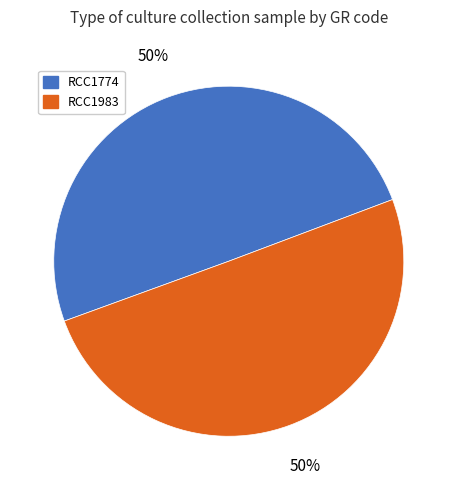

To the nearest percent, what portion does RCC1983 represent?

50%